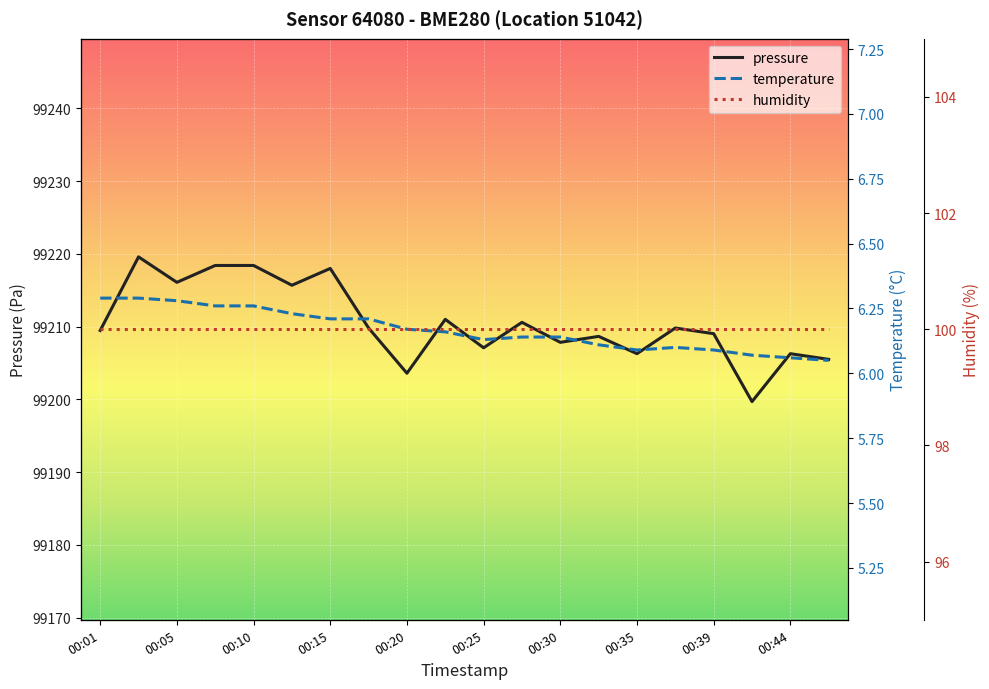

What is the lowest value of the temperature series?

6.0